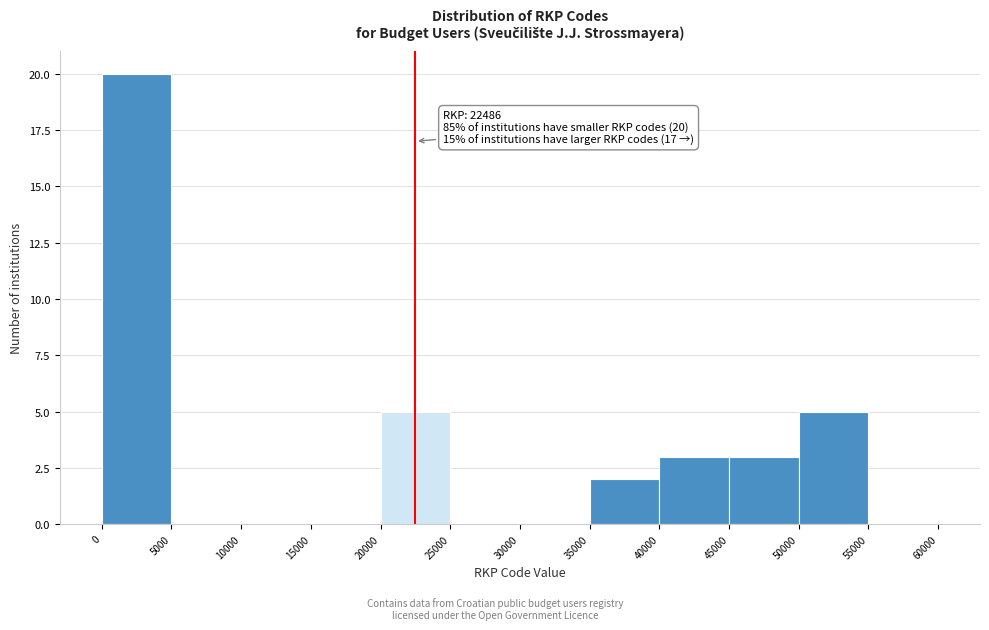

Over which range of the x-axis is the bar tallest?

0 to 5000